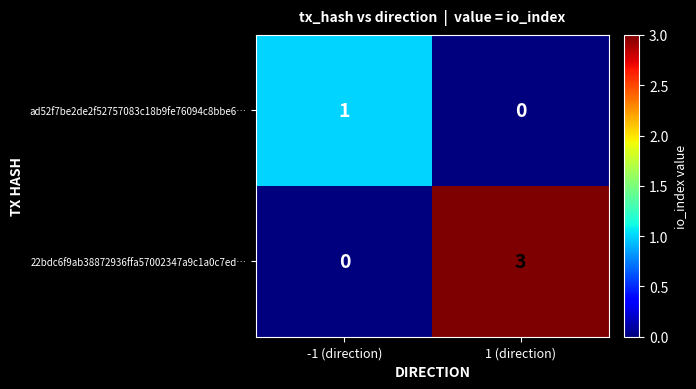

Which series changed the most between -1 (direction) and 1 (direction)?

22bdc6f9ab38872936ffa57002347a9c1a0c7ed…